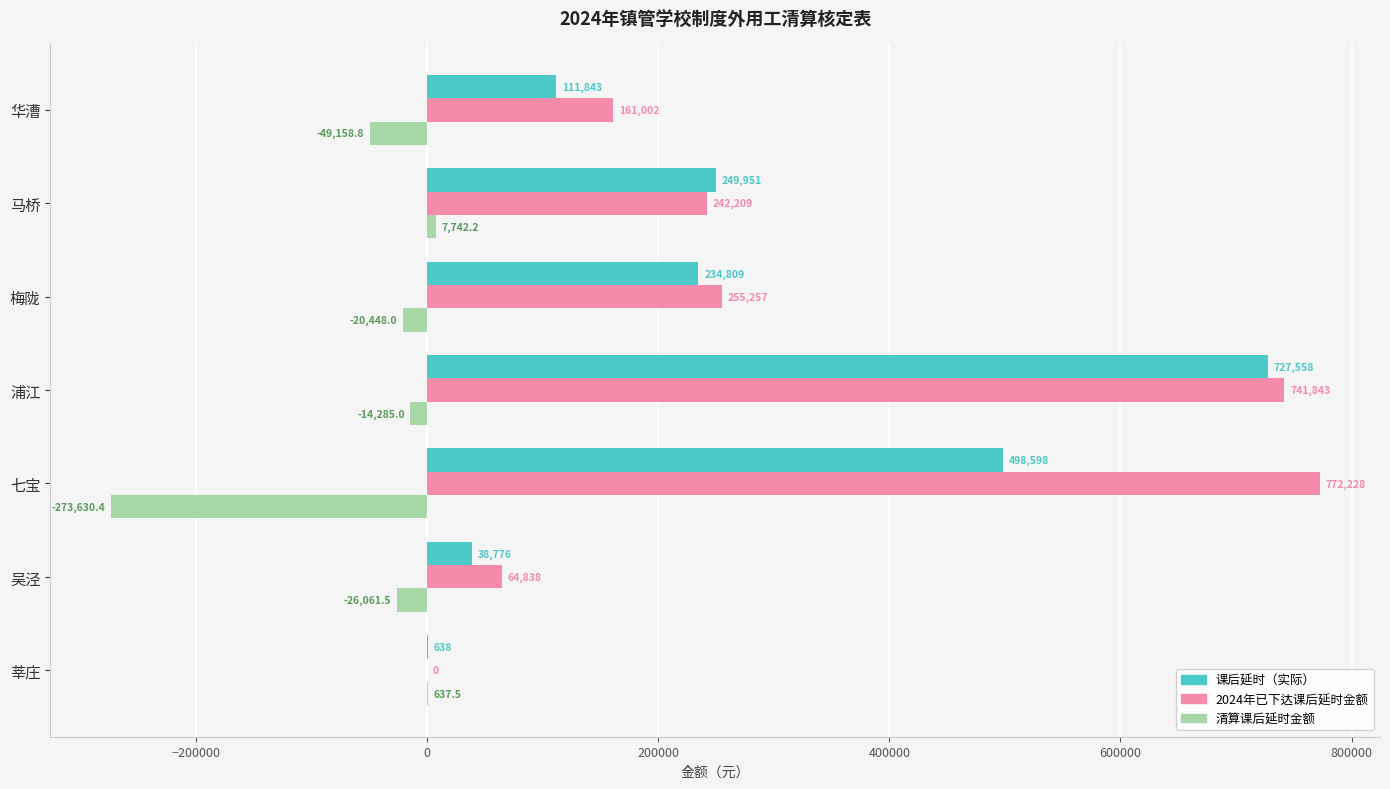

What is the maximum value shown in the chart?

772228.4